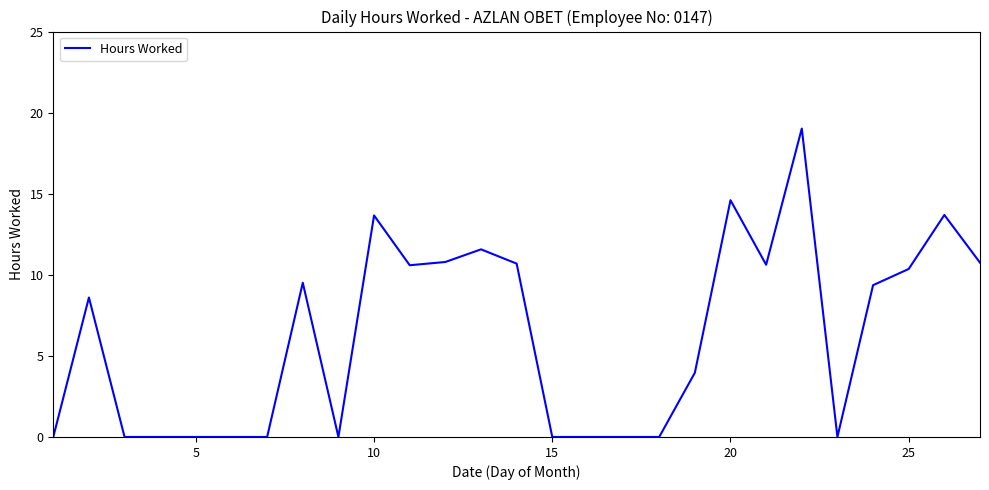

What is the difference between the maximum and minimum values?

19.0